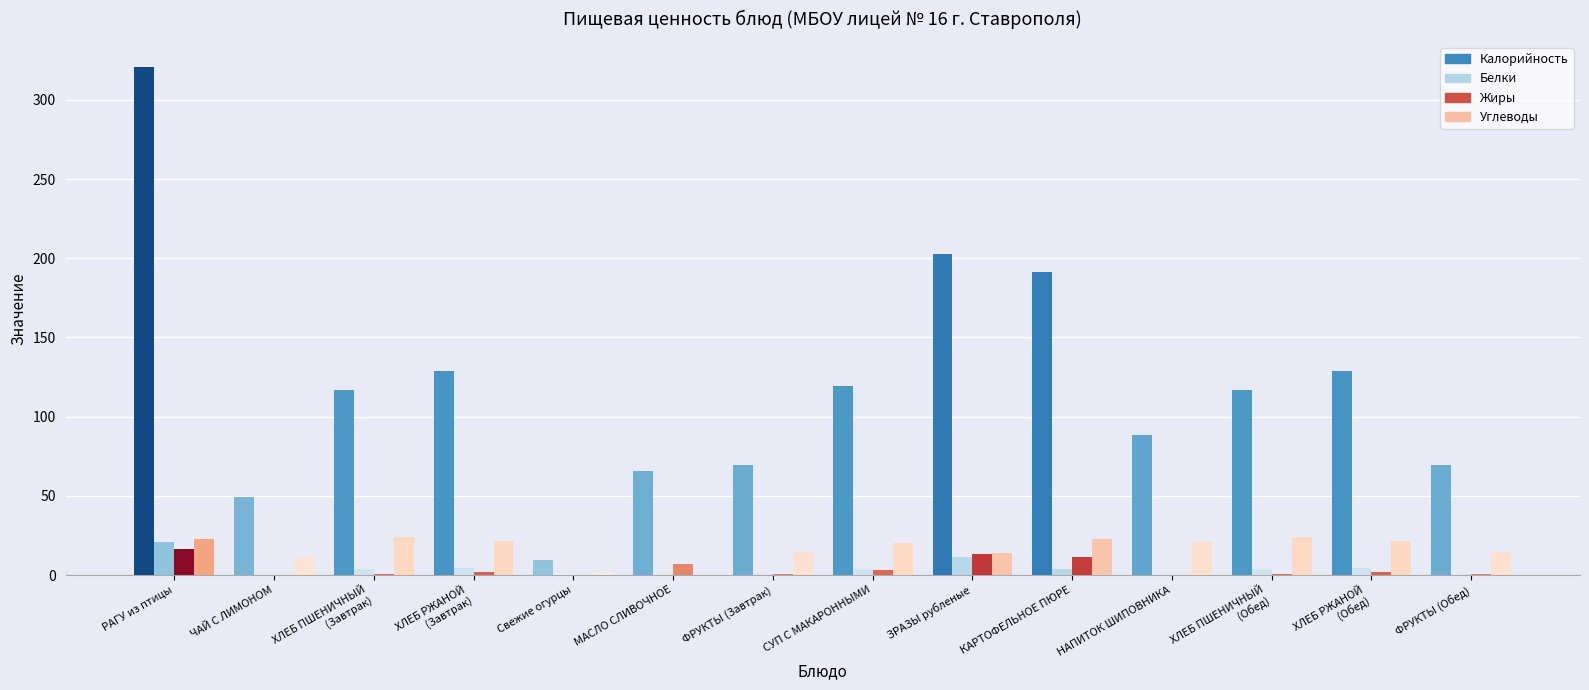

Does the chart contain stacked bars?

No